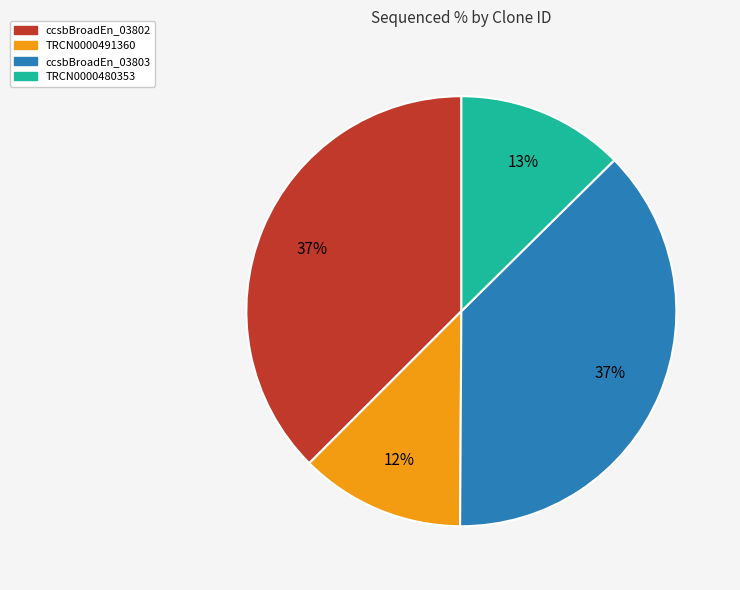

Does any single category account for the majority?

No